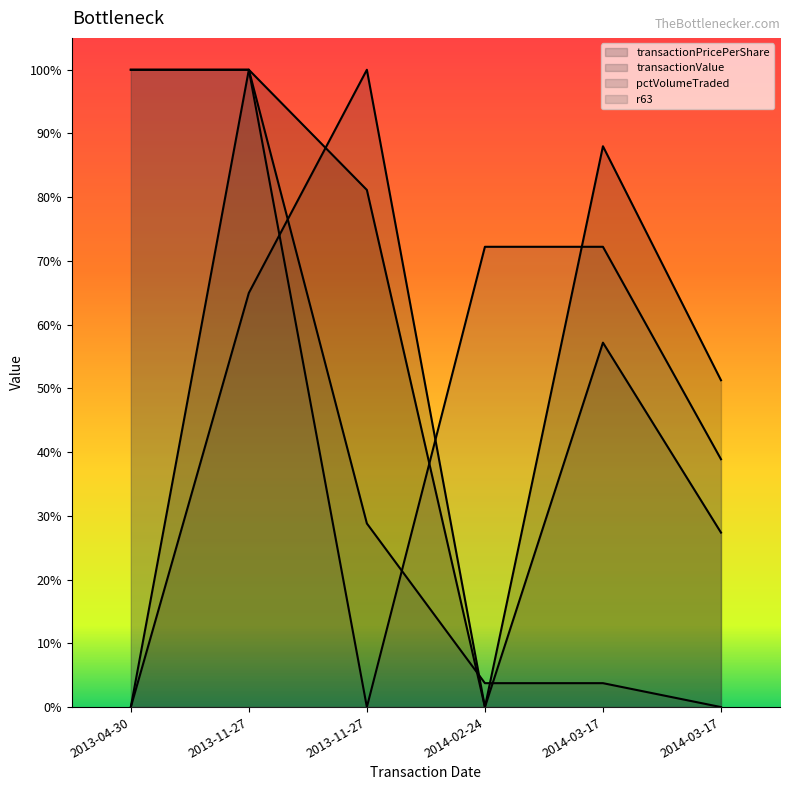

True or false: pctVolumeTraded has more than 2 points higher than both neighbors.

False